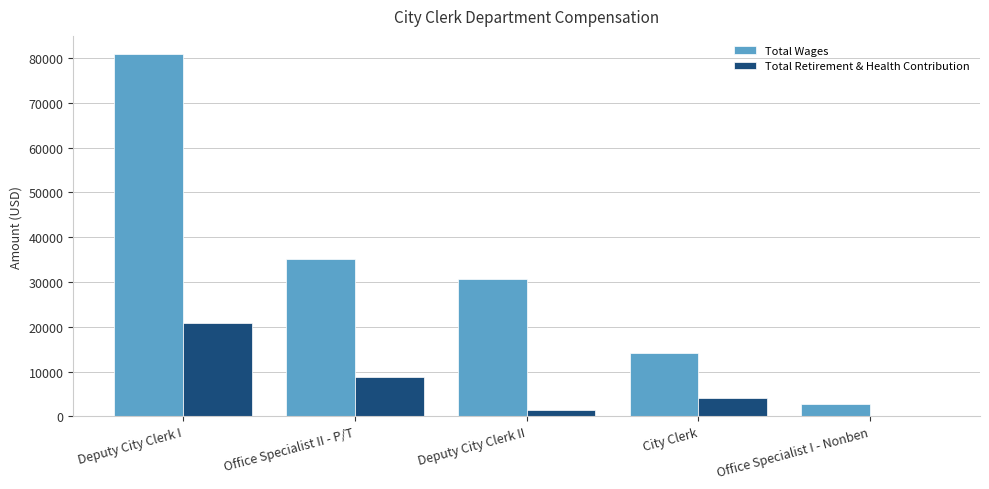

Is the value of Total Wages at Office Specialist I - Nonben greater than the value of Total Retirement & Health Contribution at Deputy City Clerk II?

Yes